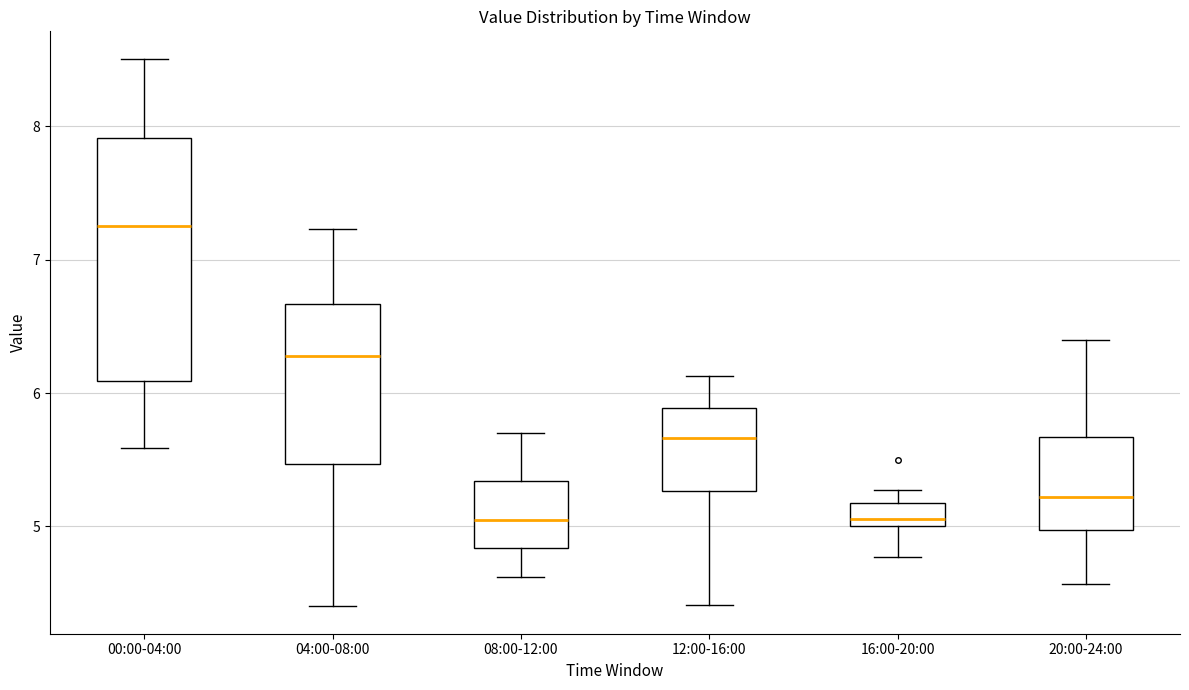

Reading left to right, read every box against the y-axis: the position of its median line, the range the box covers, and the ends of its whiskers. The values are not printed on the chart, so give them approximately, as read against the axis.

00:00-04:00: median 7.3, box 6.1 to 7.9, whiskers 5.6 to 8.5
04:00-08:00: median 6.3, box 5.5 to 6.7, whiskers 4.4 to 7.2
08:00-12:00: median 5.1, box 4.8 to 5.3, whiskers 4.6 to 5.7
12:00-16:00: median 5.7, box 5.3 to 5.9, whiskers 4.4 to 6.1
16:00-20:00: median 5.1, box 5.0 to 5.2, whiskers 4.8 to 5.3
20:00-24:00: median 5.2, box 5.0 to 5.7, whiskers 4.6 to 6.4